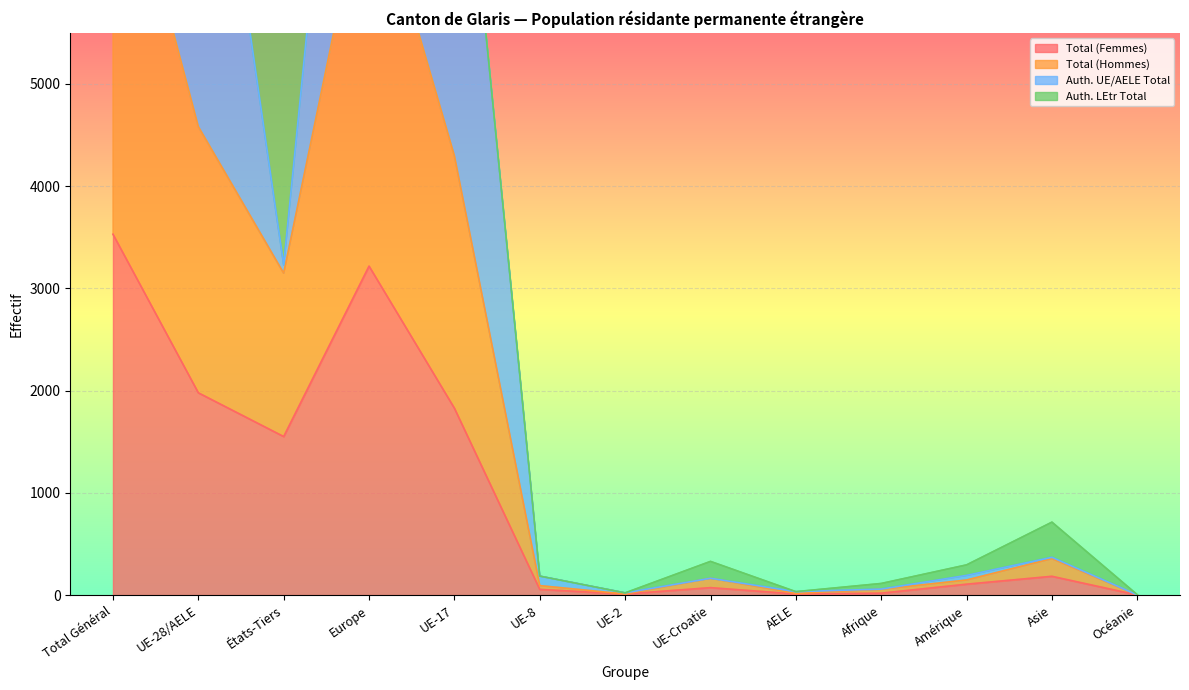

Where is Total (Femmes) nearest to the value 1765?

UE-17